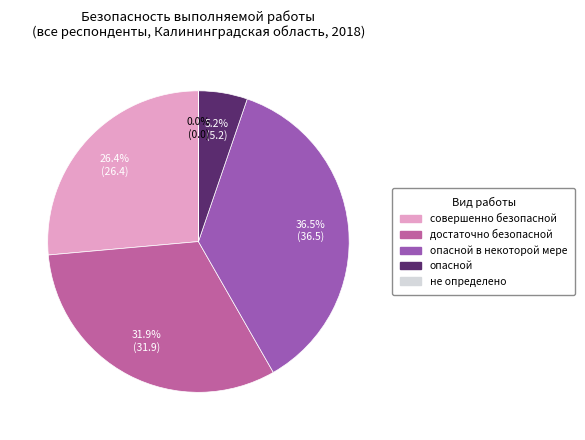

Does any single category account for the majority?

No